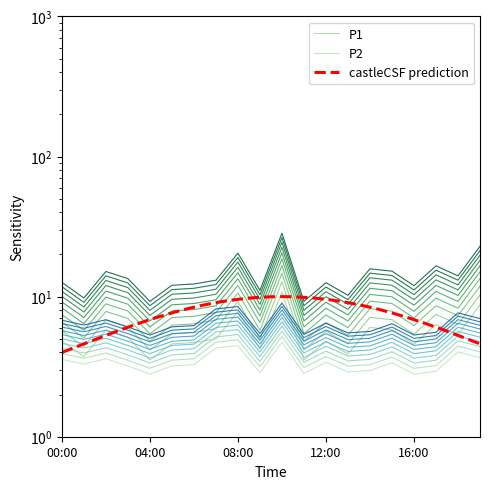

Is it true that P1 equals 15.5 at 14:00?

False